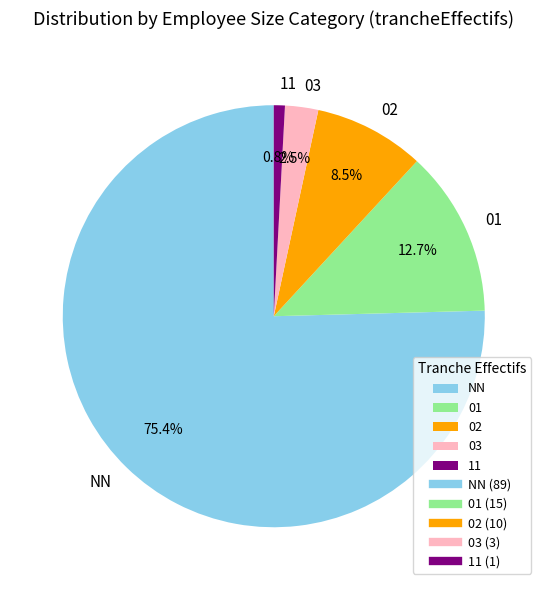

How many slices are in this pie chart?

5